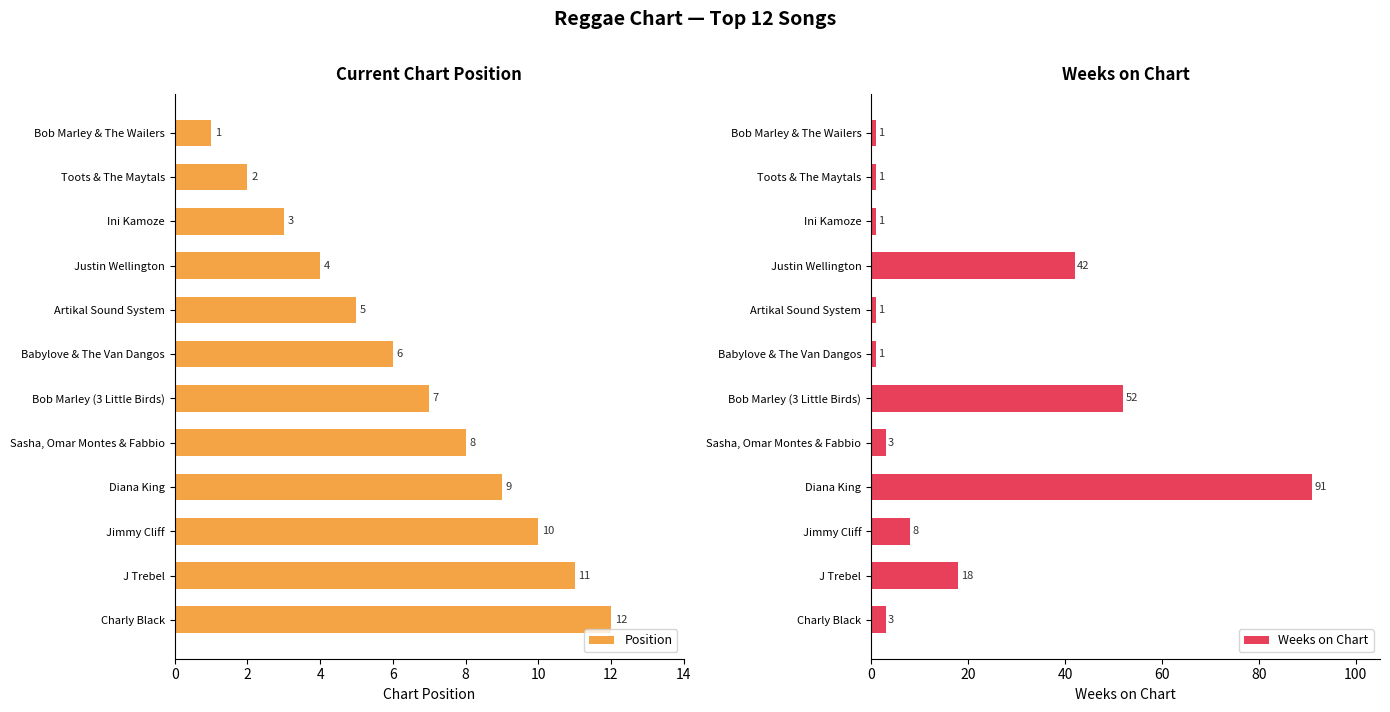

Rank the series by their maximum value, from highest to lowest.

Weeks on Chart, Position